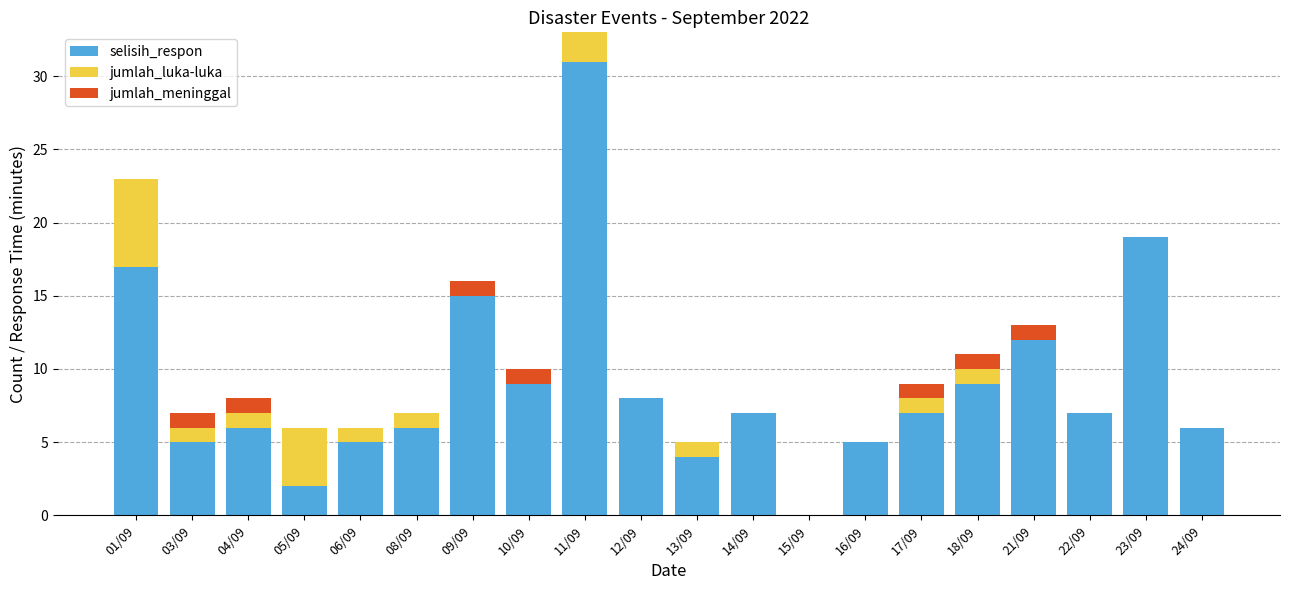

At which category is the sum across all series the highest?

11/09